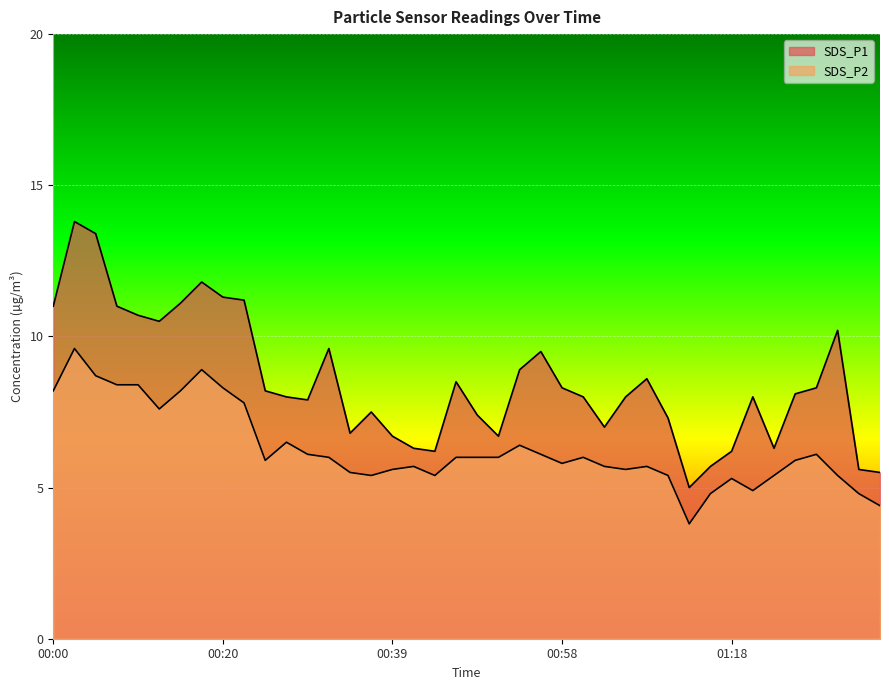

True or false: SDS_P1 has a value of 5.6 at 01:32.

True